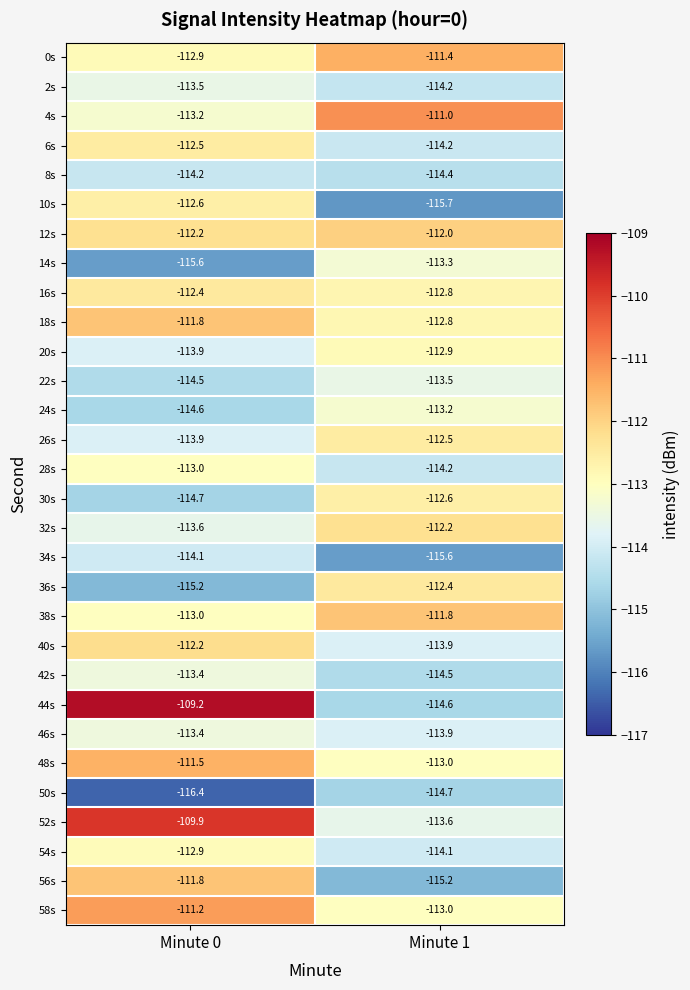

What is the smallest value displayed?

-116.4